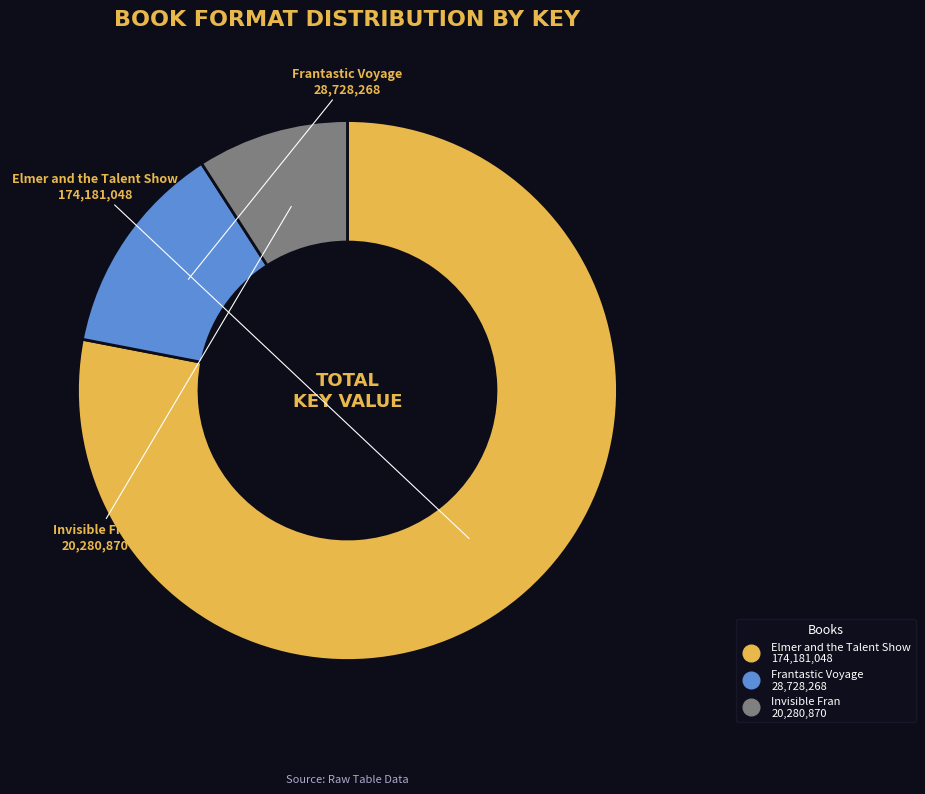

Is it true that Invisible Fran is 9% of the pie?

True